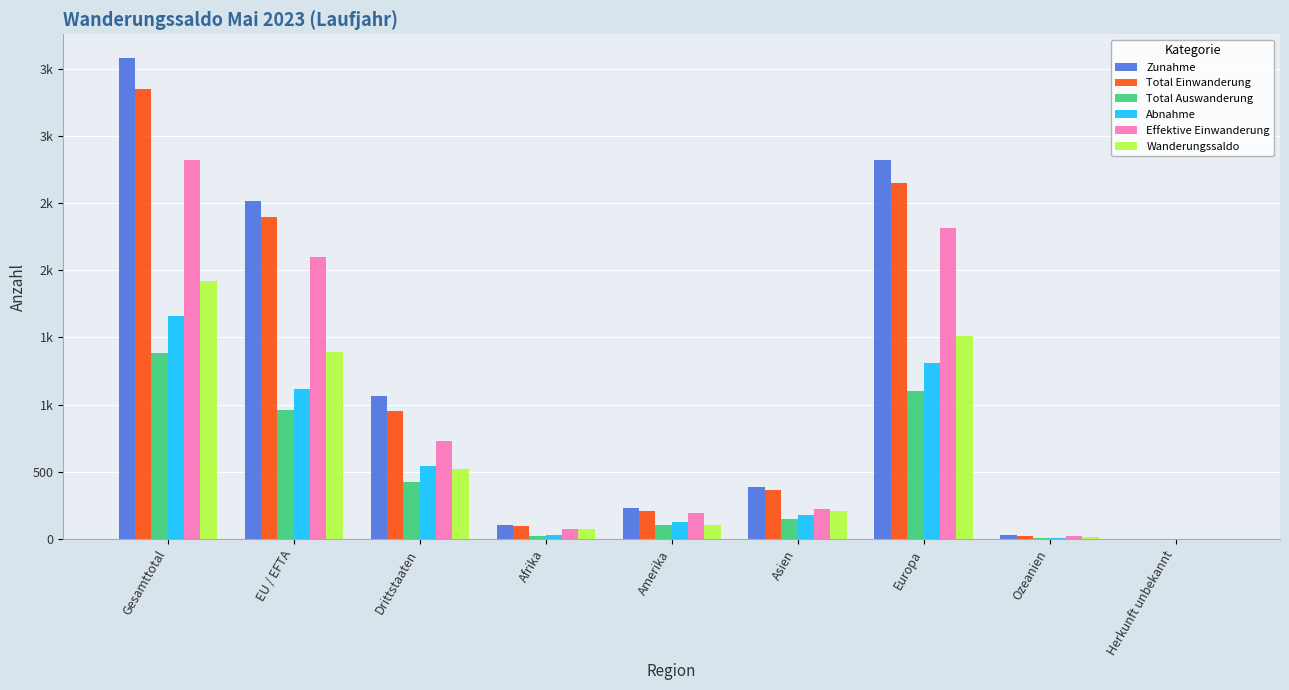

The Zunahme series shows 2513 at EU / EFTA. True or false?

True